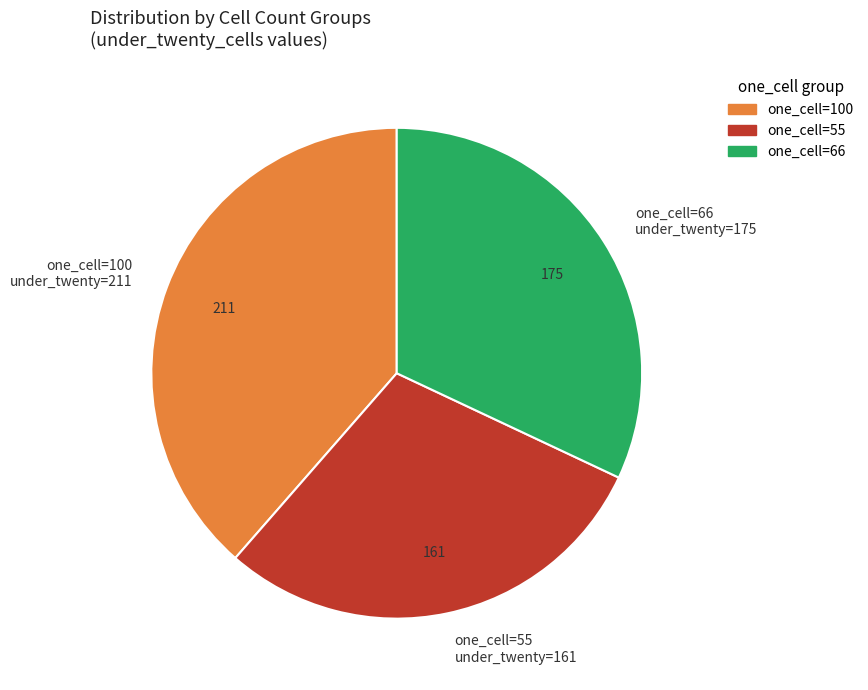

Which category has the biggest portion of the pie?

one_cell=100 under_twenty=211